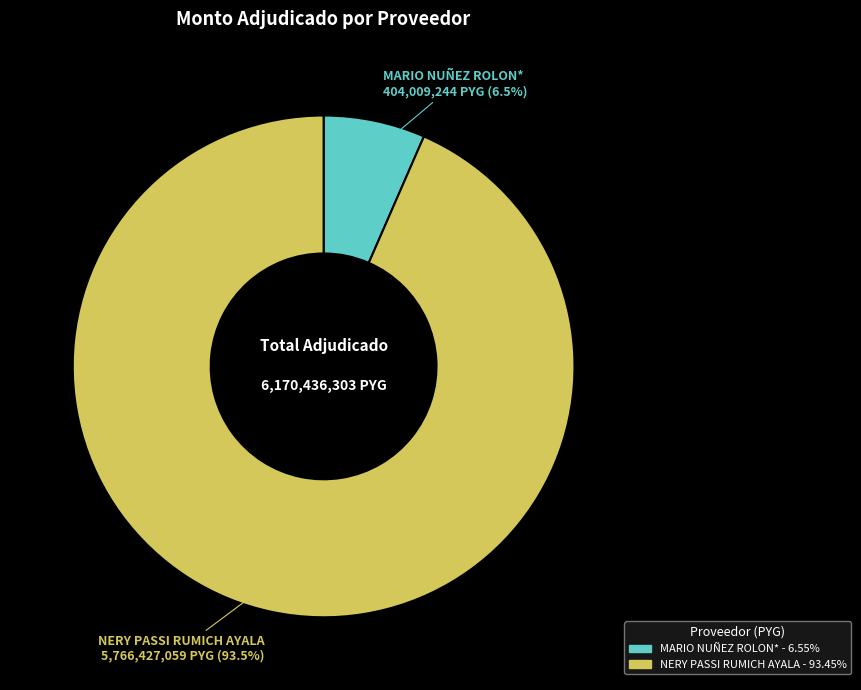

Which slice is the largest?

NERY PASSI RUMICH AYALA